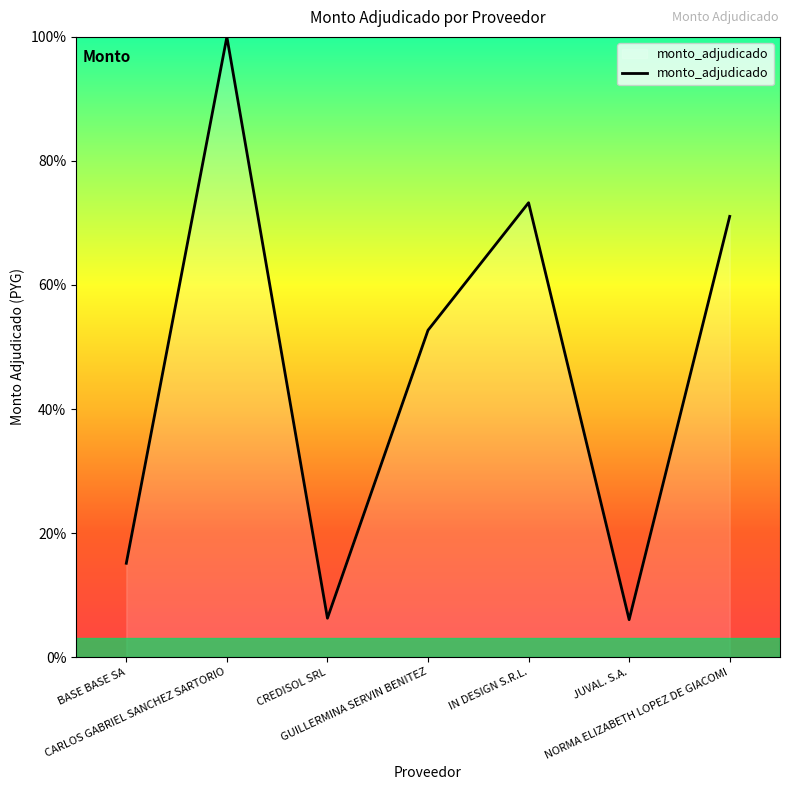

What value does the data have at IN DESIGN S.R.L.?

73.3